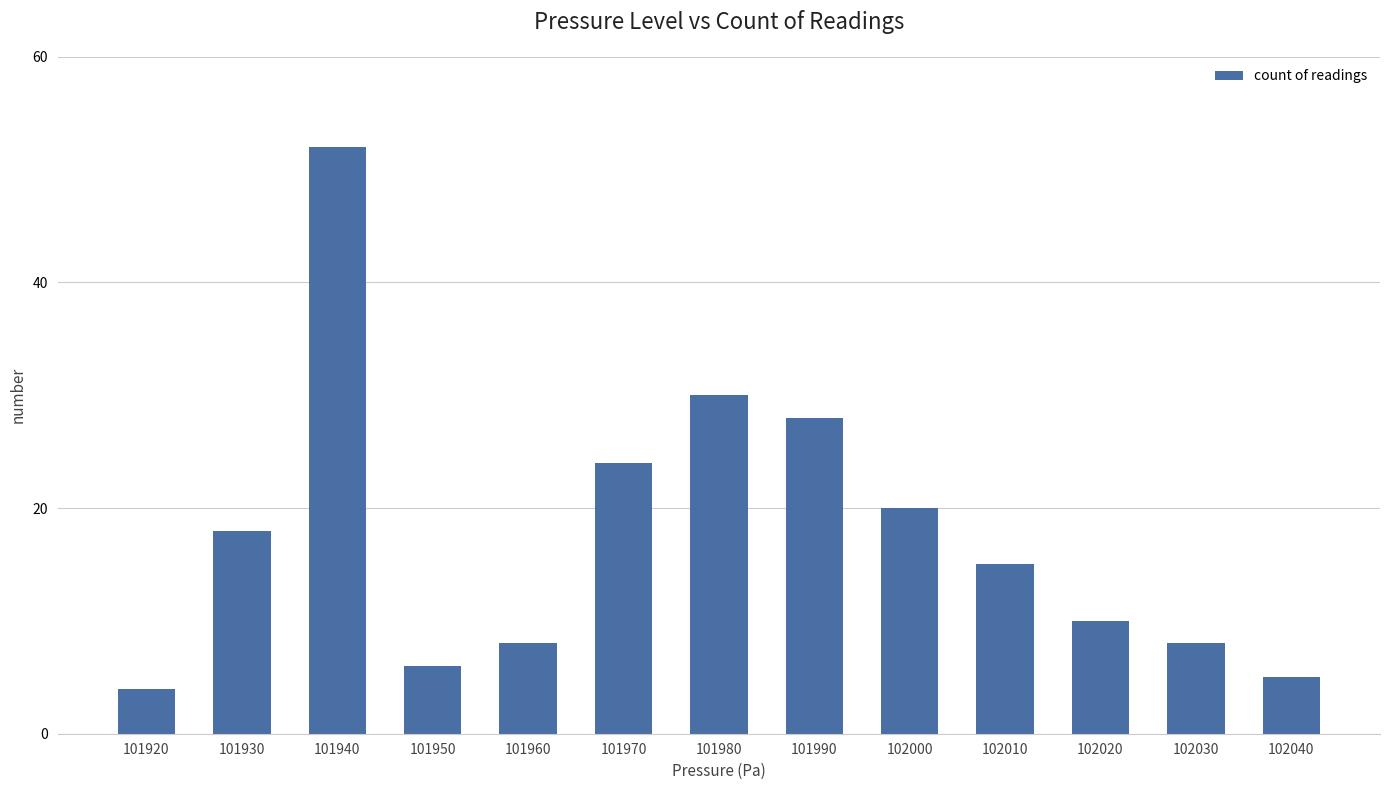

Which category has the lowest value across all series?

101920